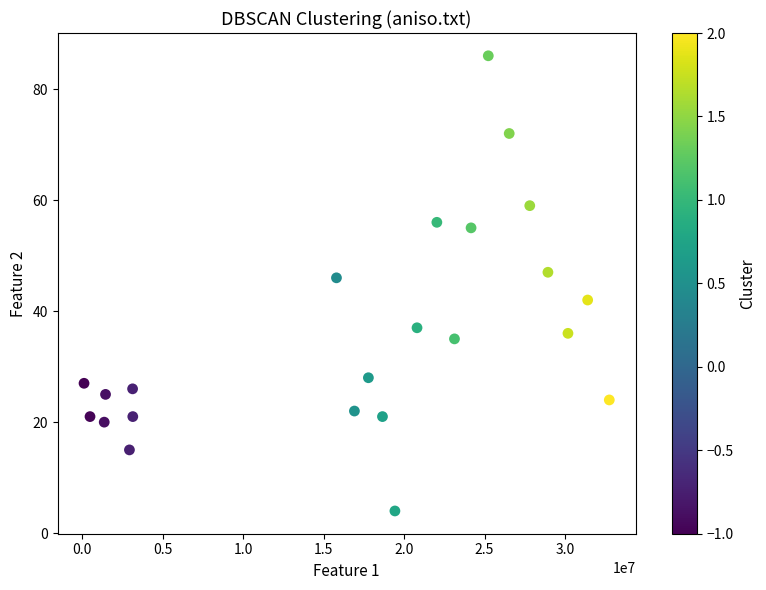

What is the range of Y values (max minus min)?

82